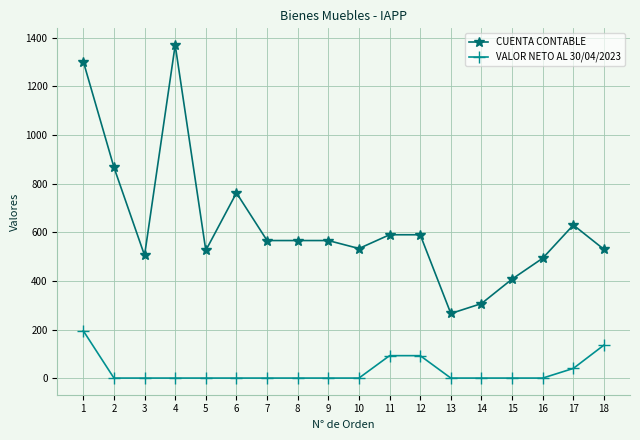

What is the difference between the highest and lowest values at 6?

761.1